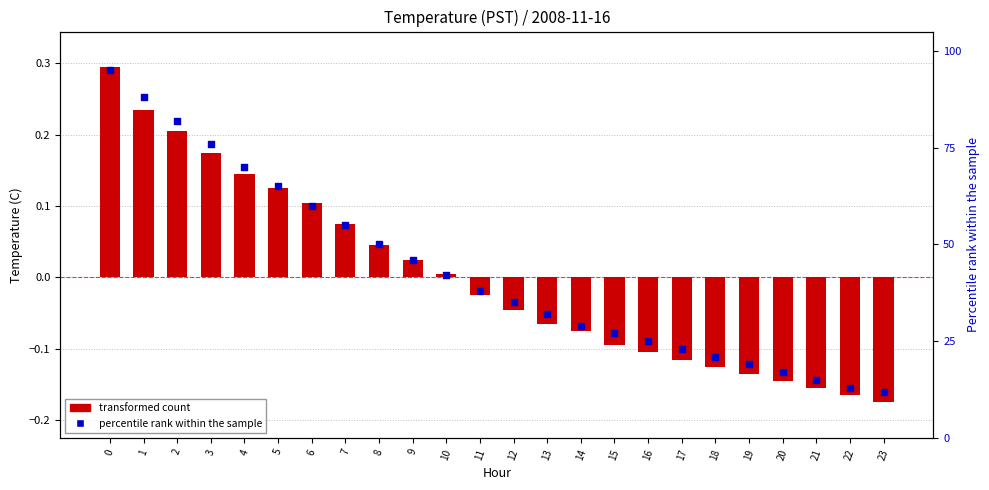

What is the total value across all series at 21?

14.8